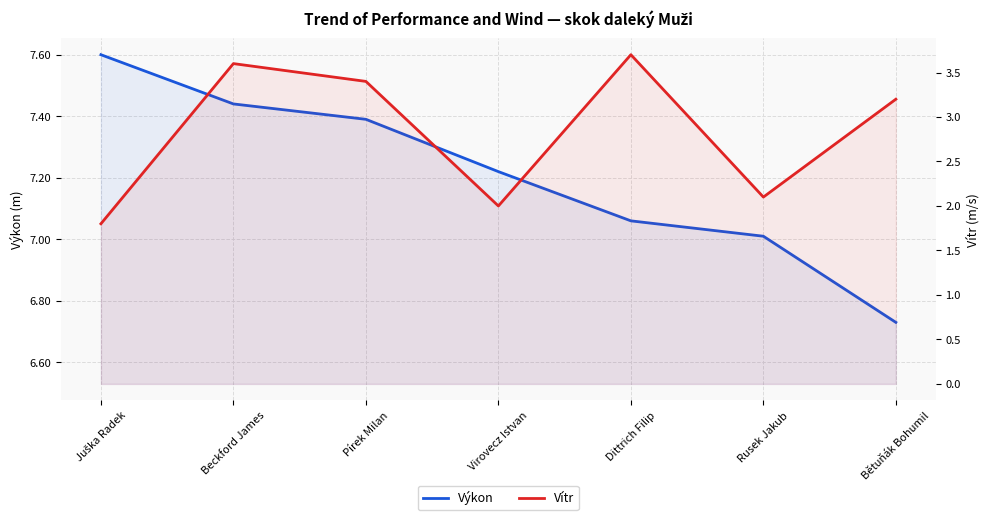

Reading left to right, extract all data points from this chart.

Výkon: 7.6	7.4	7.4	7.2	7.1	7.0	6.7
Vítr: 1.8	3.6	3.4	2.0	3.7	2.1	3.2